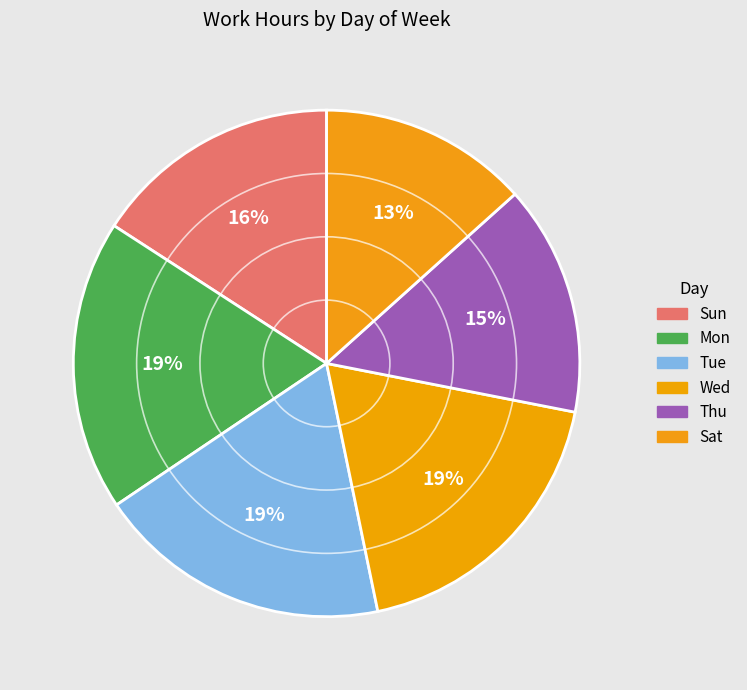

How many slices are in this pie chart?

6